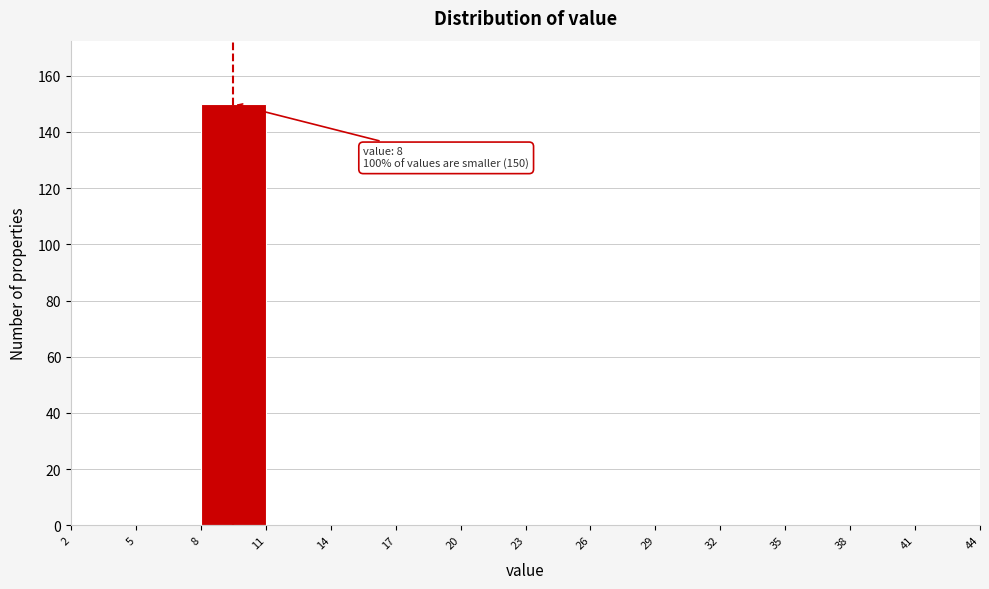

Over which range of the x-axis is the bar tallest?

8 to 11